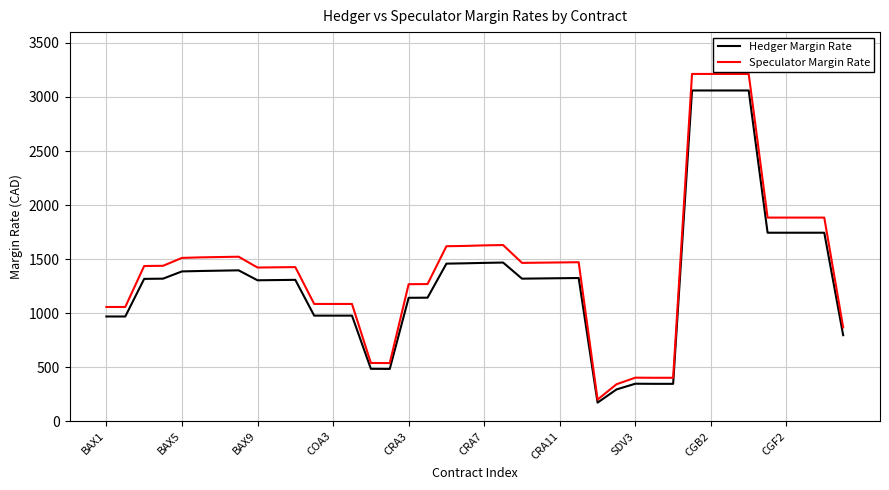

Rank the series by their maximum value, from lowest to highest.

Hedger Margin Rate, Speculator Margin Rate